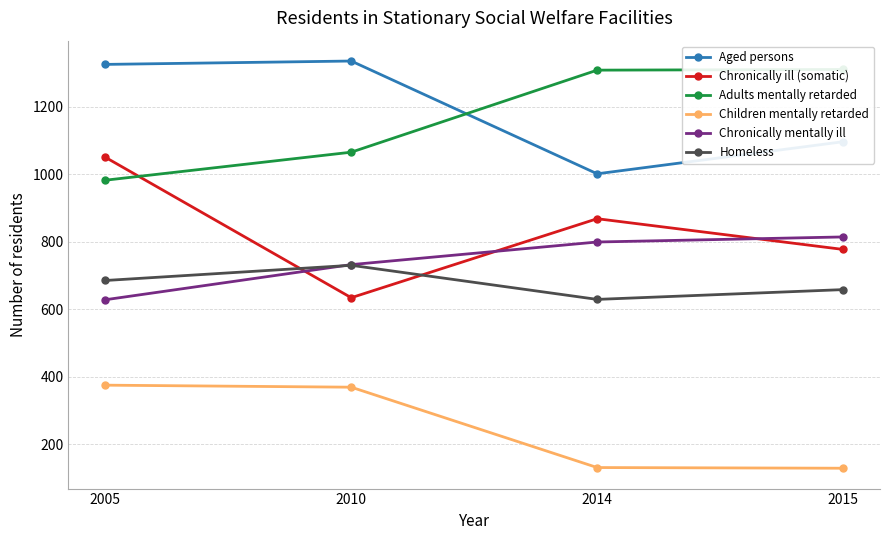

List the labels in order of Homeless value, largest first.

2010, 2005, 2015, 2014